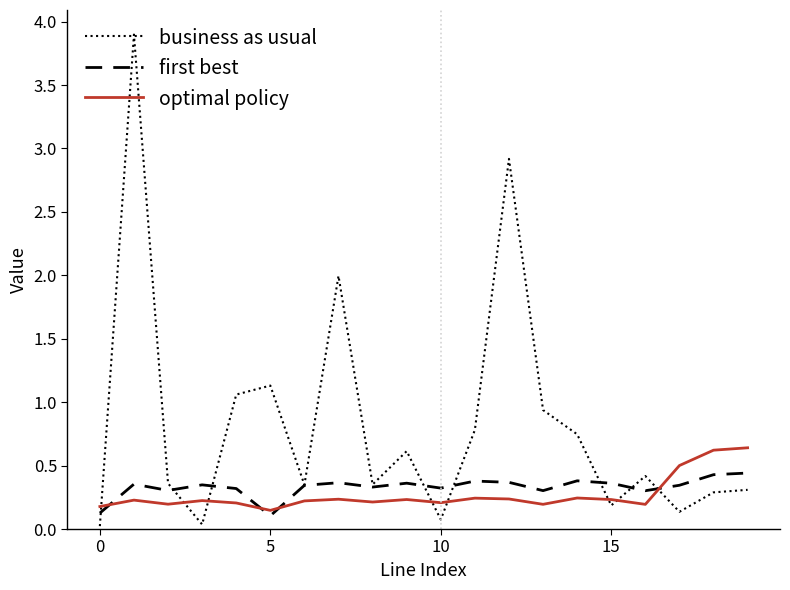

Which series has the largest range (max minus min)?

business as usual